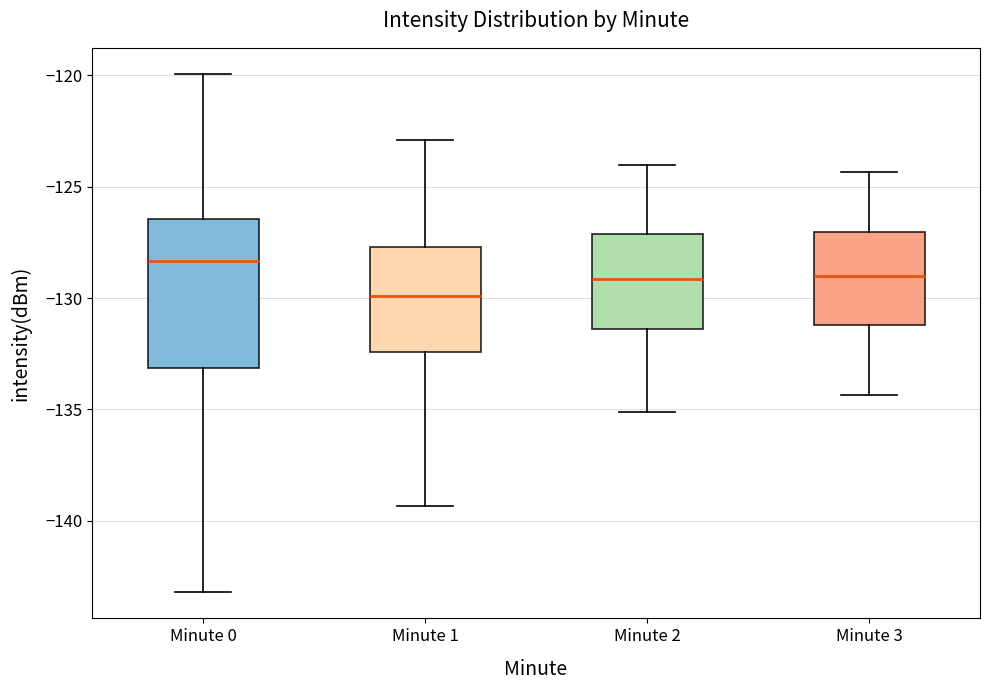

Which box's median line is the lowest?

Minute 1